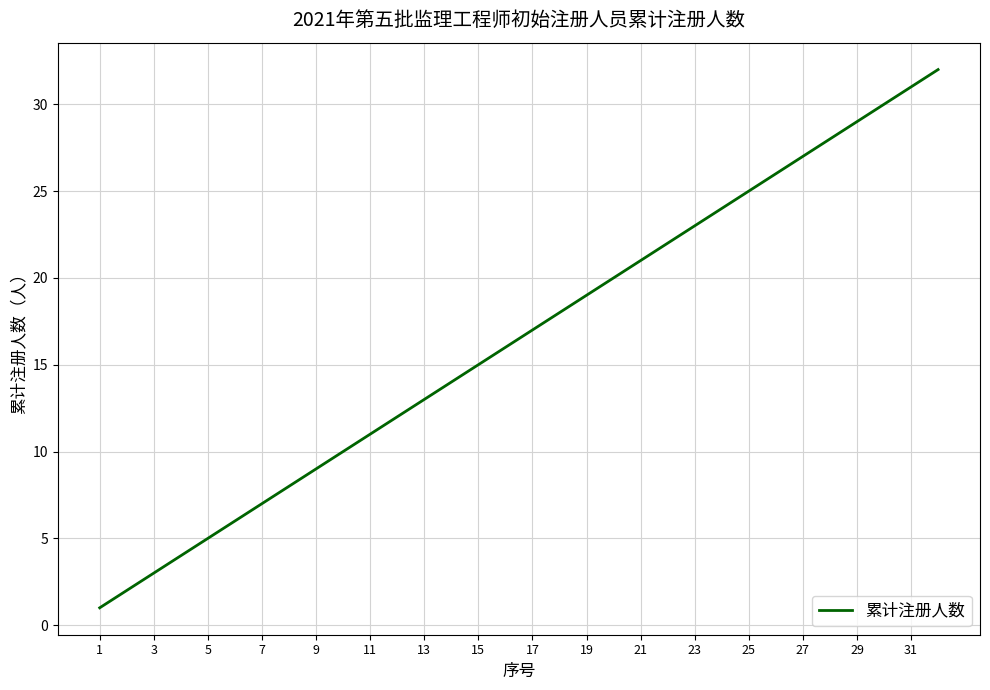

How many lines are shown in the chart?

1